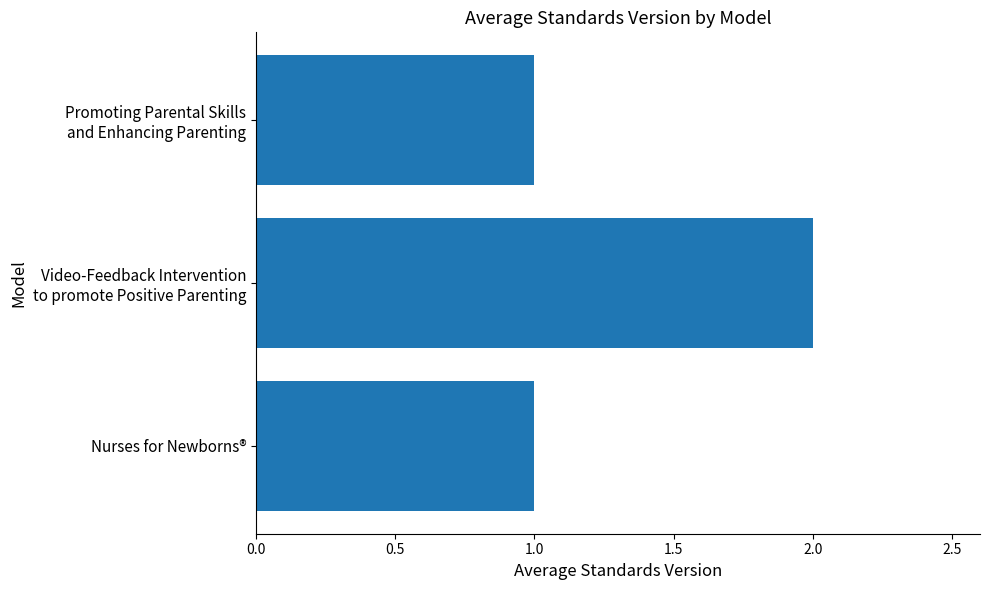

What is the sum of all values?

4